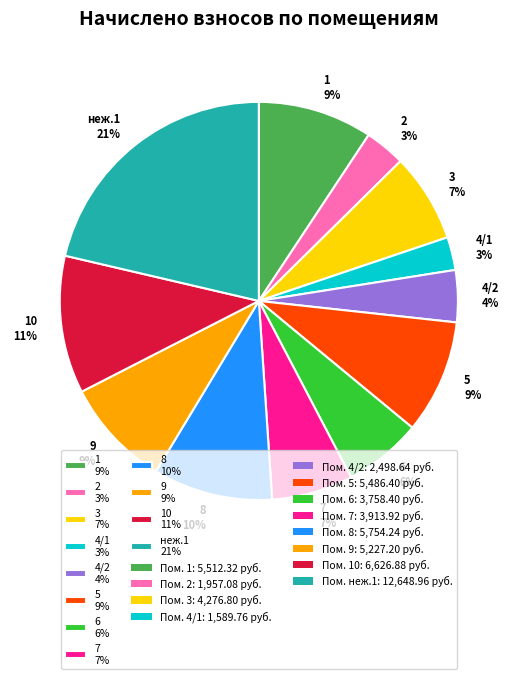

Is it true that 5 9% is 9% of the pie?

True